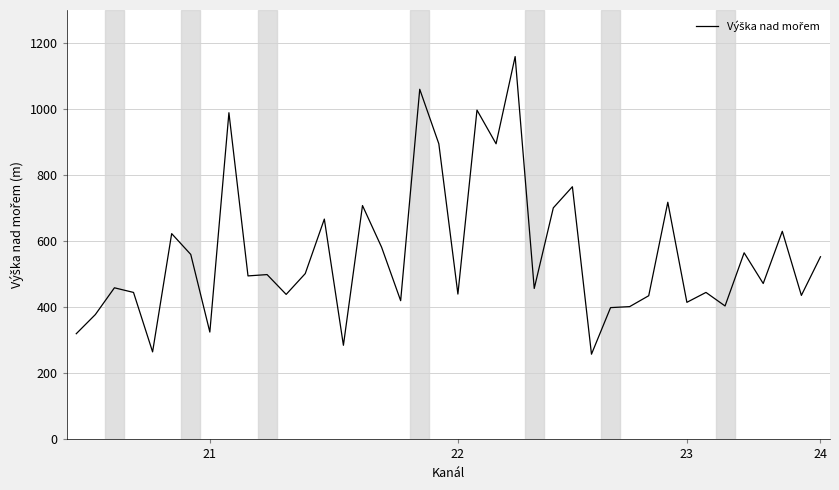

What is the smallest value displayed?

258